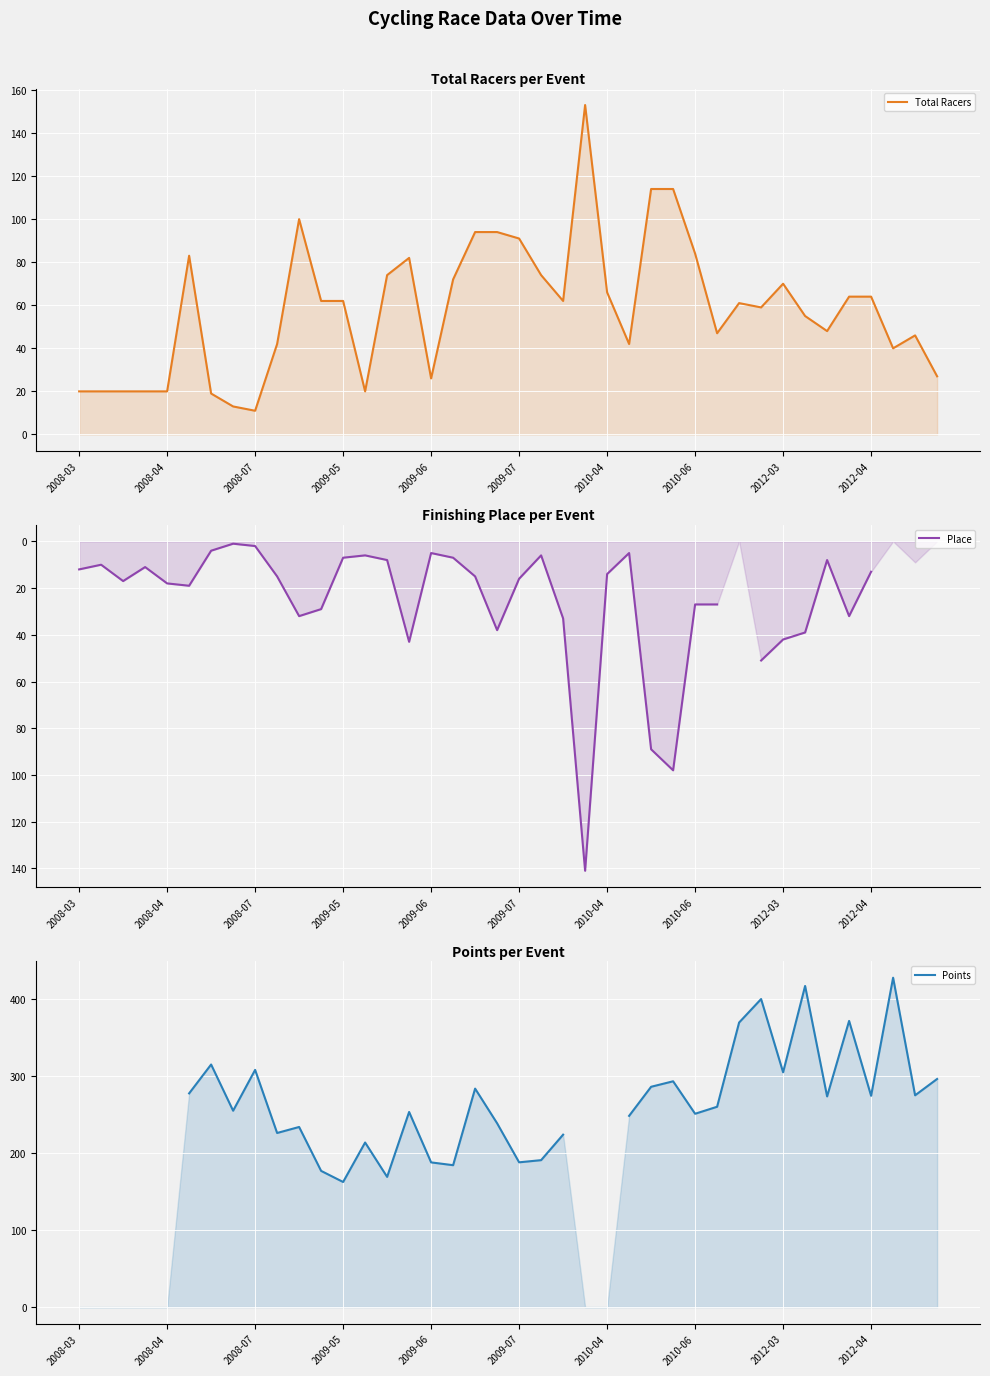

Is it true that Place equals 22.6 at 2008-07?

False